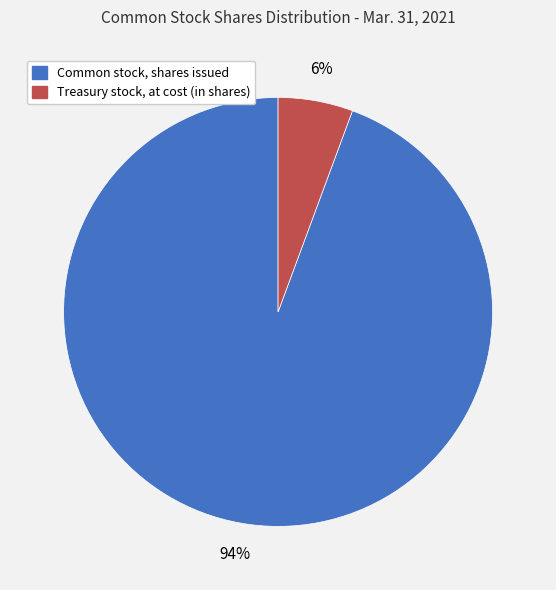

True or false: Common stock, shares issued accounts for 94% of the total.

True